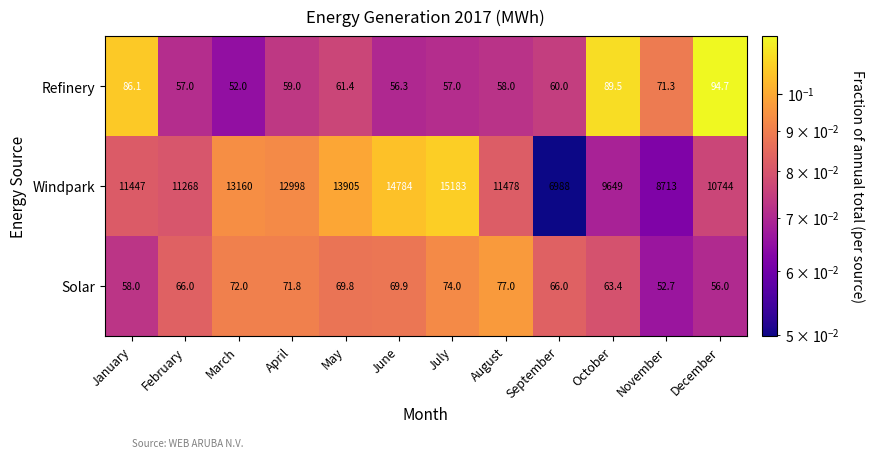

At October, list the series in order from largest to smallest.

Windpark, Refinery, Solar